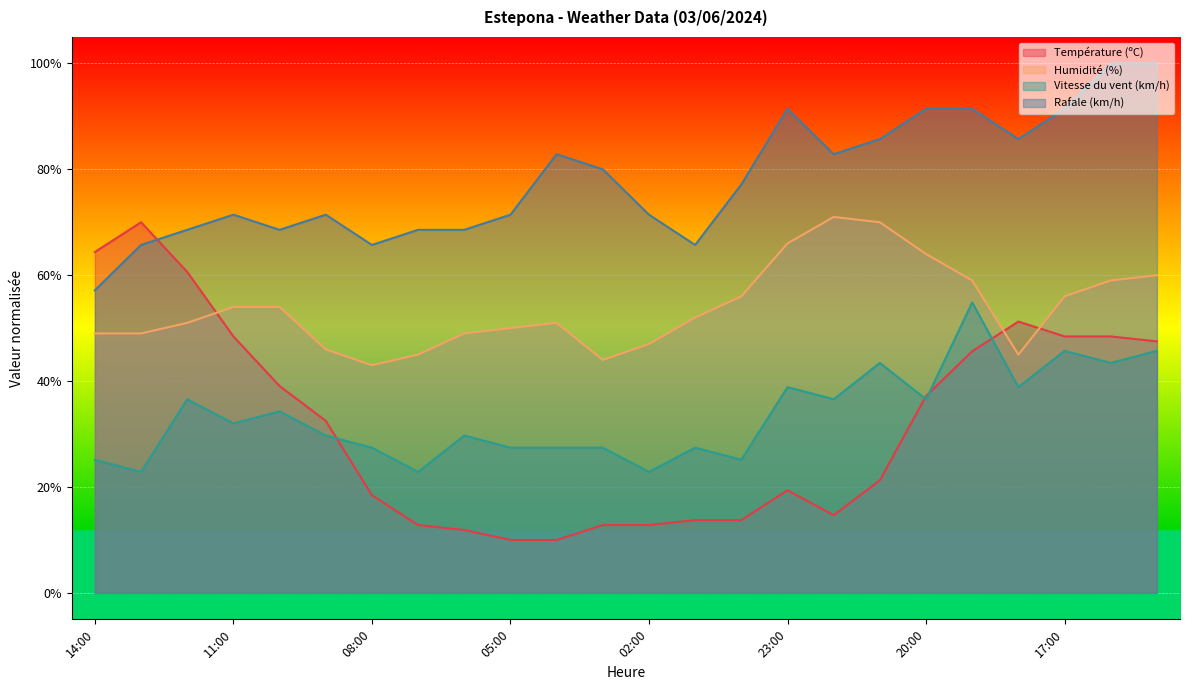

What is the label of the 19th point from the left?

20:00